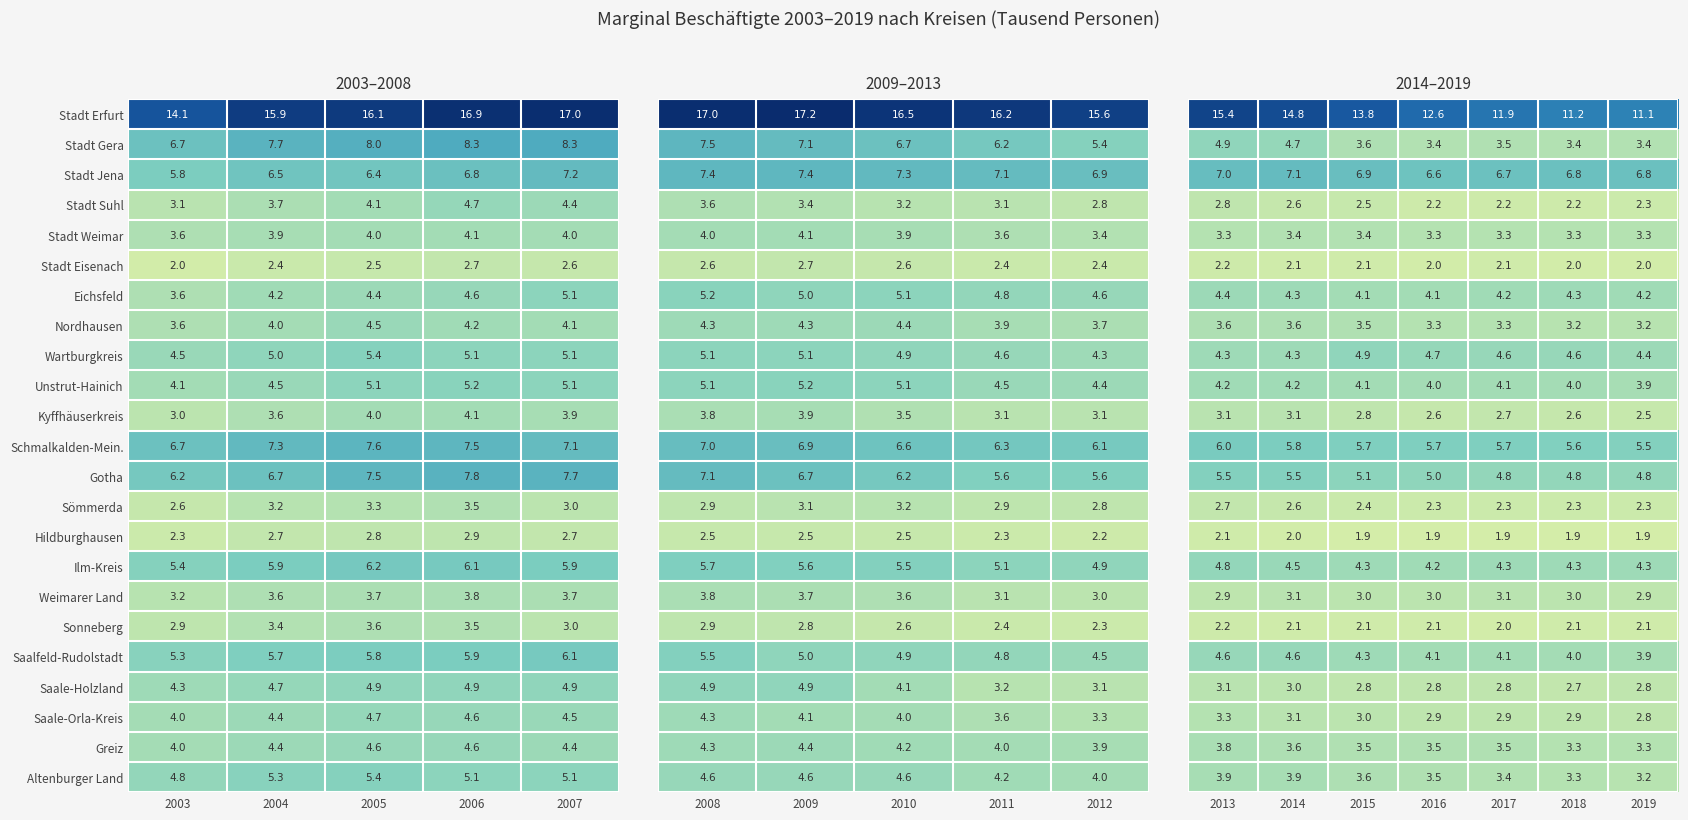

What is the maximum value for Sömmerda?

3.5